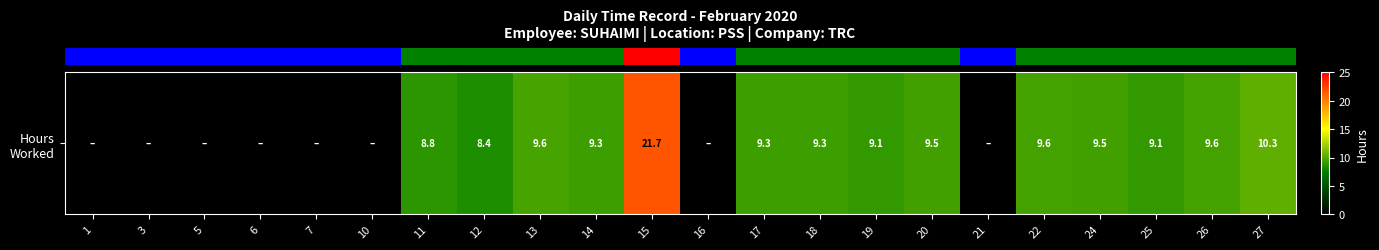

Which has a higher value, 14 or 15?

15